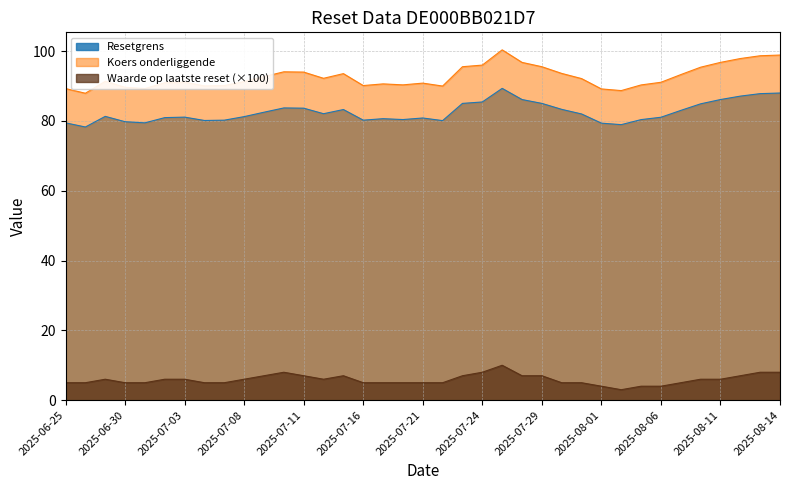

Reading right to left, list all the values displayed in this chart.

Resetgrens: 2025-08-14=88.0	2025-08-13=87.8	2025-08-12=87.1	2025-08-11=86.1	2025-08-08=84.9	2025-08-07=83.0	2025-08-06=81.0	2025-08-05=80.4	2025-08-04=78.9	2025-08-01=79.4	2025-07-31=82.0	2025-07-30=83.3	2025-07-29=85.0	2025-07-28=86.1	2025-07-25=89.3	2025-07-24=85.4	2025-07-23=85.0	2025-07-22=80.1	2025-07-21=80.8	2025-07-18=80.4	2025-07-17=80.6	2025-07-16=80.2	2025-07-15=83.3	2025-07-14=82.1	2025-07-11=83.6	2025-07-10=83.7	2025-07-09=82.5	2025-07-08=81.2	2025-07-07=80.2	2025-07-04=80.1	2025-07-03=81.1	2025-07-02=80.9	2025-07-01=79.4	2025-06-30=79.8	2025-06-27=81.3	2025-06-26=78.2	2025-06-25=79.4
Koers onderliggende: 2025-08-14=98.9	2025-08-13=98.7	2025-08-12=97.9	2025-08-11=96.8	2025-08-08=95.4	2025-08-07=93.3	2025-08-06=91.1	2025-08-05=90.3	2025-08-04=88.7	2025-08-01=89.2	2025-07-31=92.1	2025-07-30=93.6	2025-07-29=95.5	2025-07-28=96.8	2025-07-25=100.3	2025-07-24=96.0	2025-07-23=95.5	2025-07-22=90.0	2025-07-21=90.8	2025-07-18=90.3	2025-07-17=90.6	2025-07-16=90.1	2025-07-15=93.5	2025-07-14=92.2	2025-07-11=94.0	2025-07-10=94.1	2025-07-09=92.7	2025-07-08=91.3	2025-07-07=90.1	2025-07-04=90.0	2025-07-03=91.1	2025-07-02=90.9	2025-07-01=89.3	2025-06-30=89.6	2025-06-27=91.3	2025-06-26=87.9	2025-06-25=89.3
Waarde op laatste reset: 2025-08-14=8.0	2025-08-13=8.0	2025-08-12=7.0	2025-08-11=6.0	2025-08-08=6.0	2025-08-07=5.0	2025-08-06=4.0	2025-08-05=4.0	2025-08-04=3.0	2025-08-01=4.0	2025-07-31=5.0	2025-07-30=5.0	2025-07-29=7.0	2025-07-28=7.0	2025-07-25=10.0	2025-07-24=8.0	2025-07-23=7.0	2025-07-22=5.0	2025-07-21=5.0	2025-07-18=5.0	2025-07-17=5.0	2025-07-16=5.0	2025-07-15=7.0	2025-07-14=6.0	2025-07-11=7.0	2025-07-10=8.0	2025-07-09=7.0	2025-07-08=6.0	2025-07-07=5.0	2025-07-04=5.0	2025-07-03=6.0	2025-07-02=6.0	2025-07-01=5.0	2025-06-30=5.0	2025-06-27=6.0	2025-06-26=5.0	2025-06-25=5.0